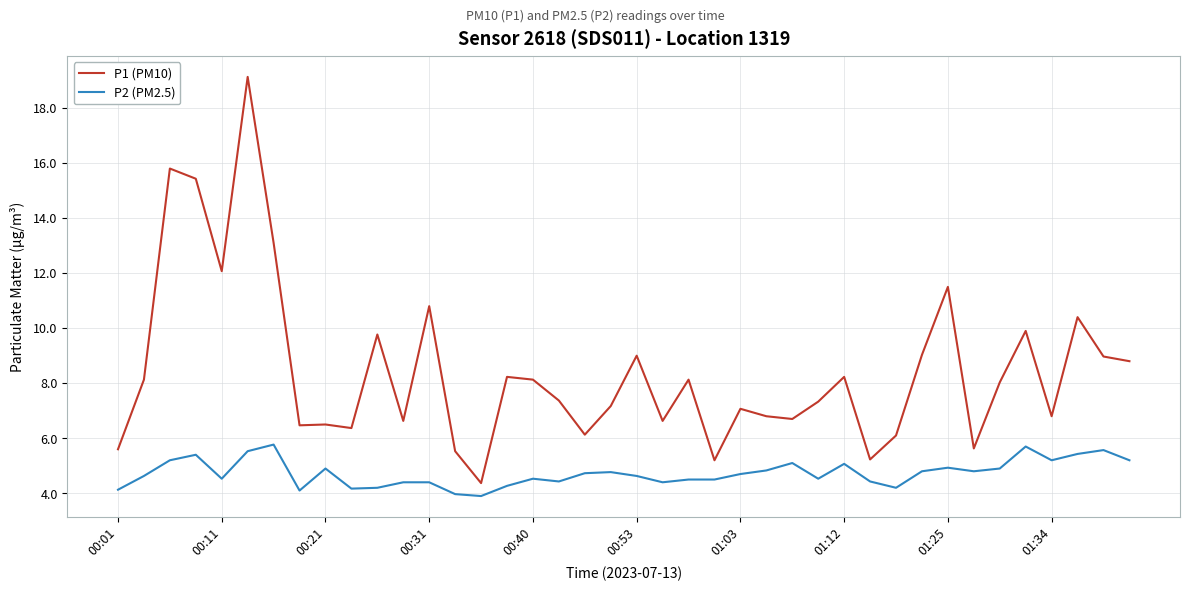

What is the lowest value of the P1 (PM10) series?

4.4